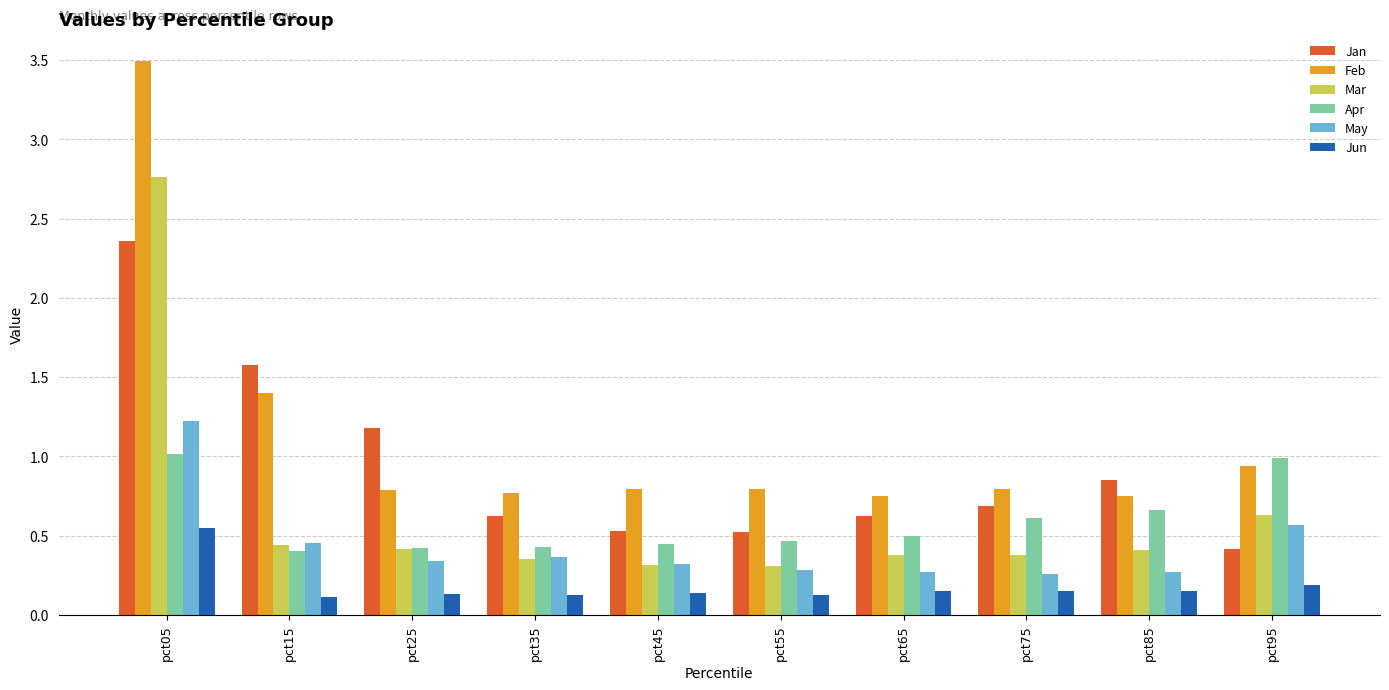

The value of Jun at pct05 is 0.6. True or false?

True